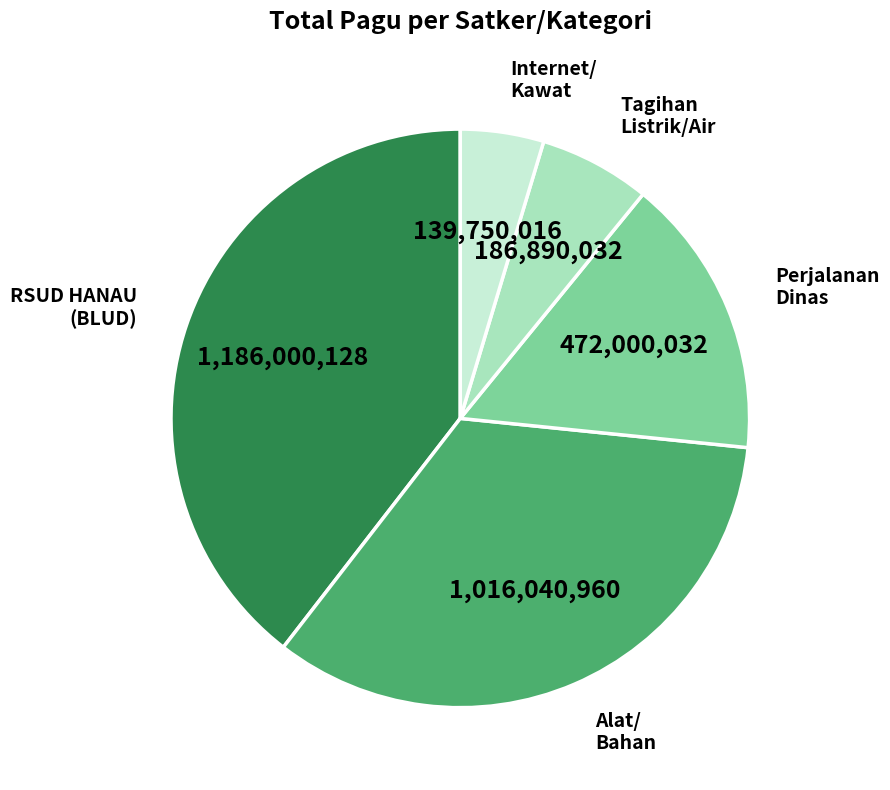

To the nearest percent, what is the average slice percentage?

20%